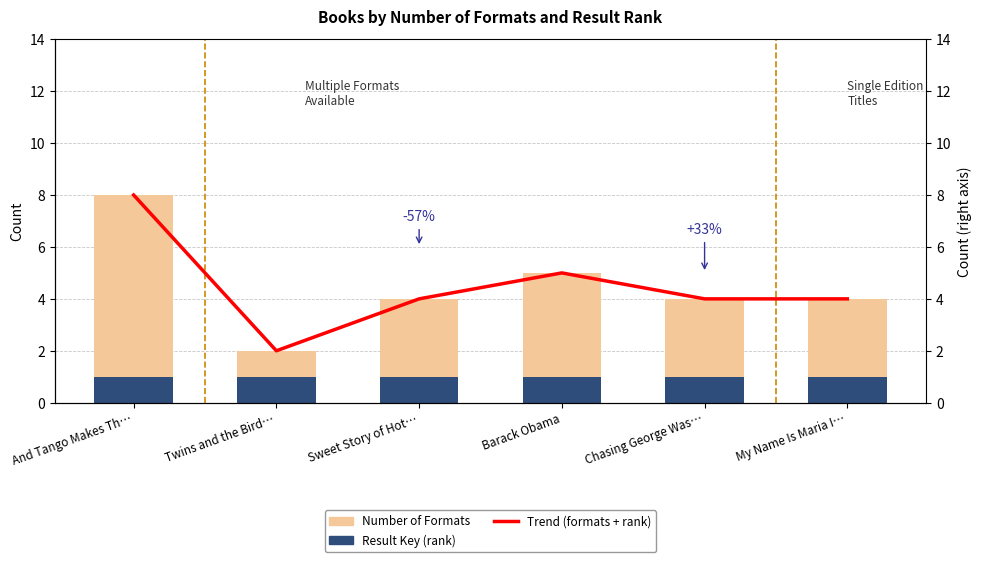

What is the difference between the Number of Formats values at Twins and the Bird… and Chasing George Was…?

2